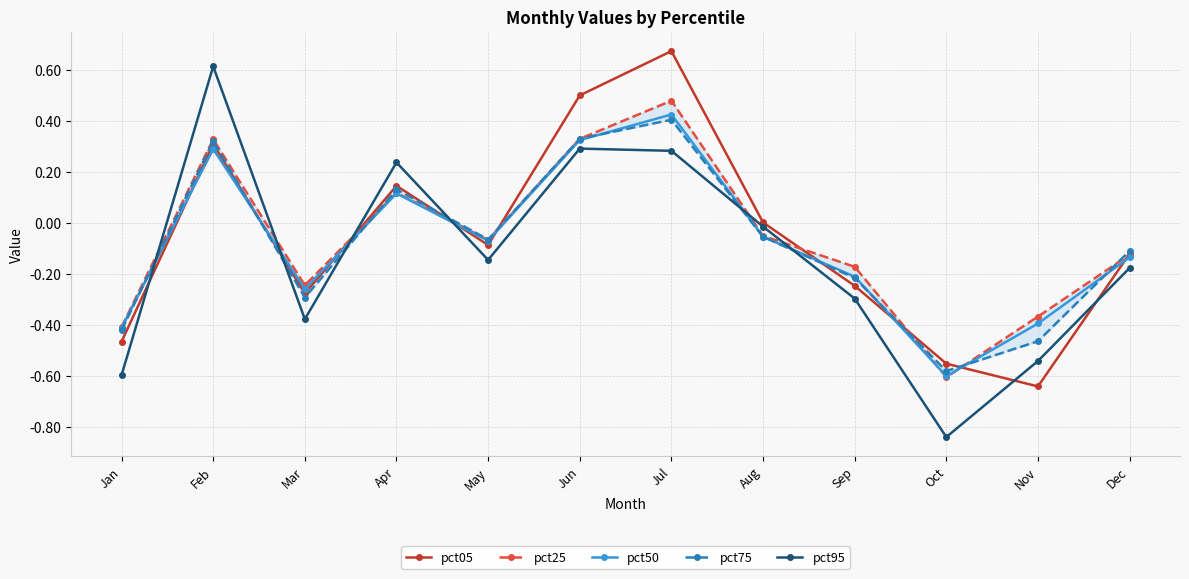

True or false: pct95 has a value of -0.5 at Sep.

False